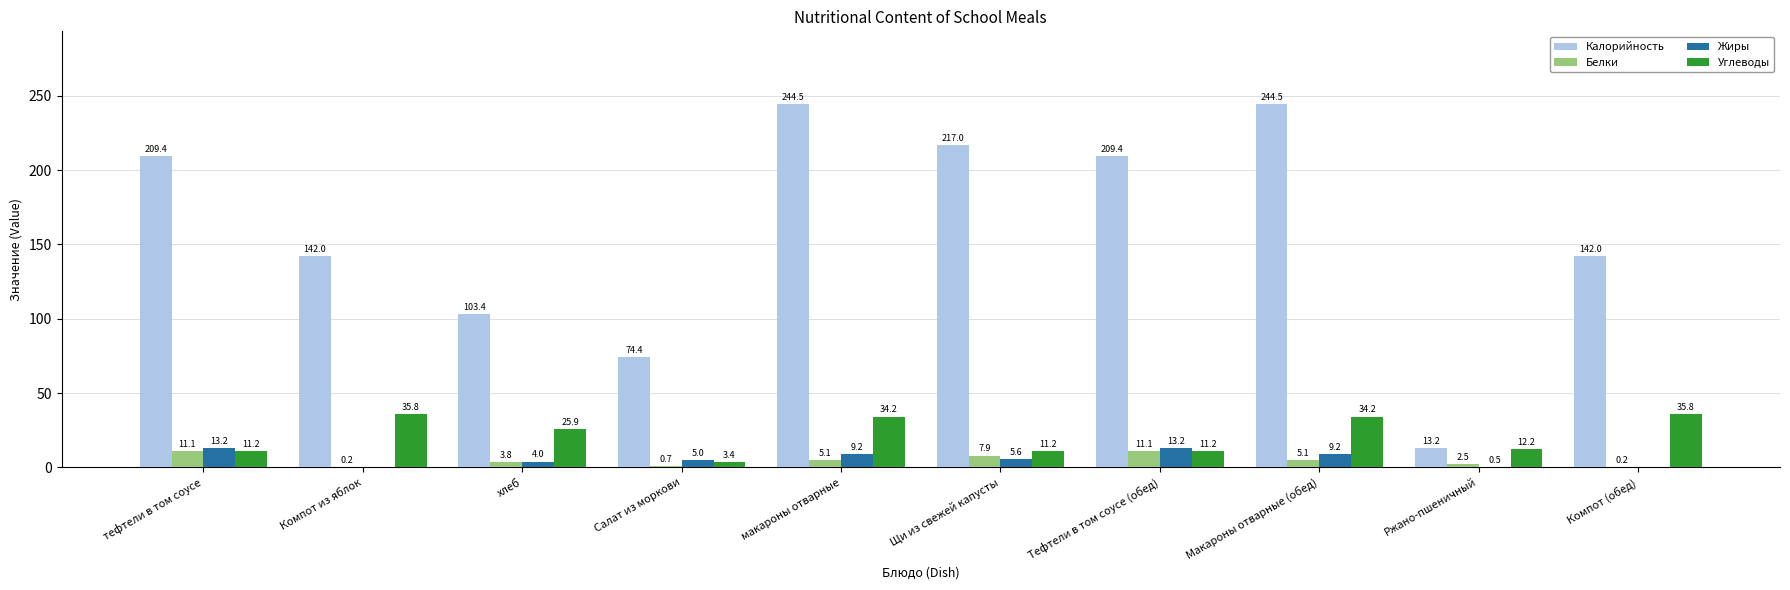

Which series changed the most between Компот из яблок and Щи из свежей капусты?

Калорийность